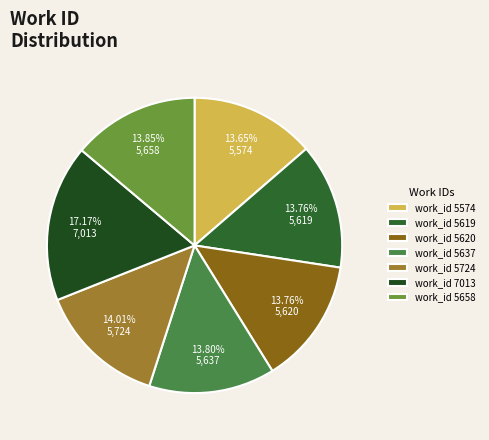

Which category has the biggest portion of the pie?

work_id 7013